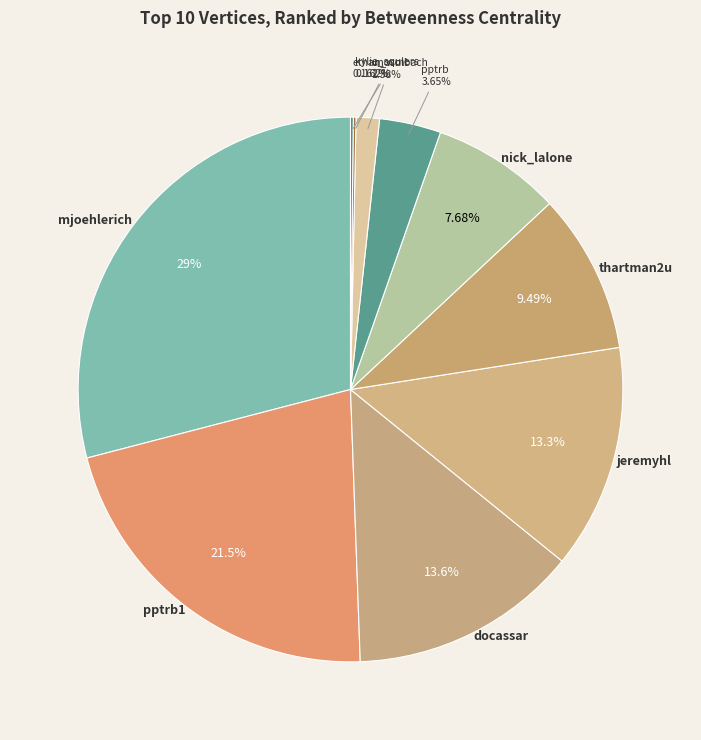

Between unosml and mjoehlerich, which is larger?

mjoehlerich